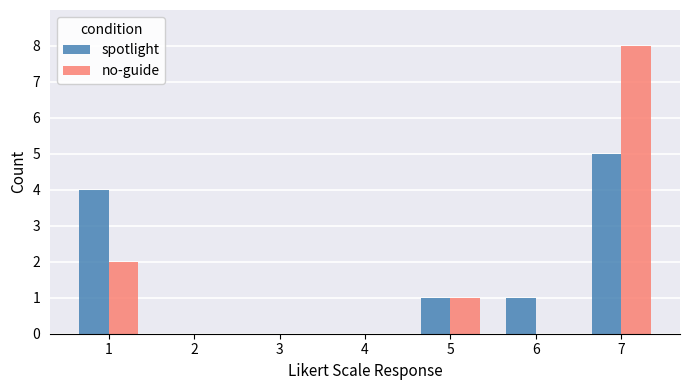

Which category has the highest value in the no-guide series?

7